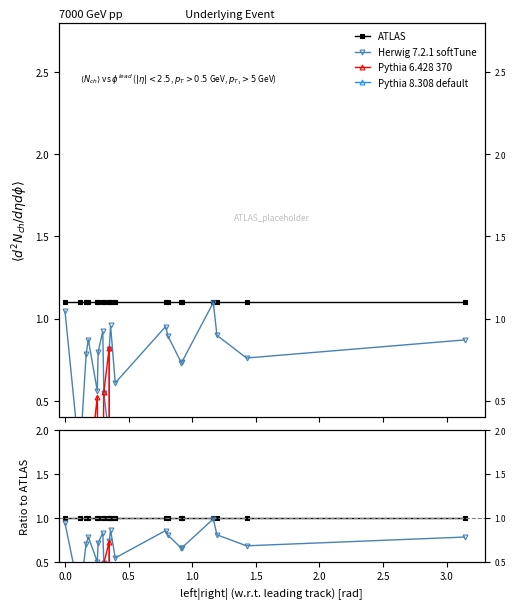

True or false: ATLAS has a value of 1.0 at 0.5.

True